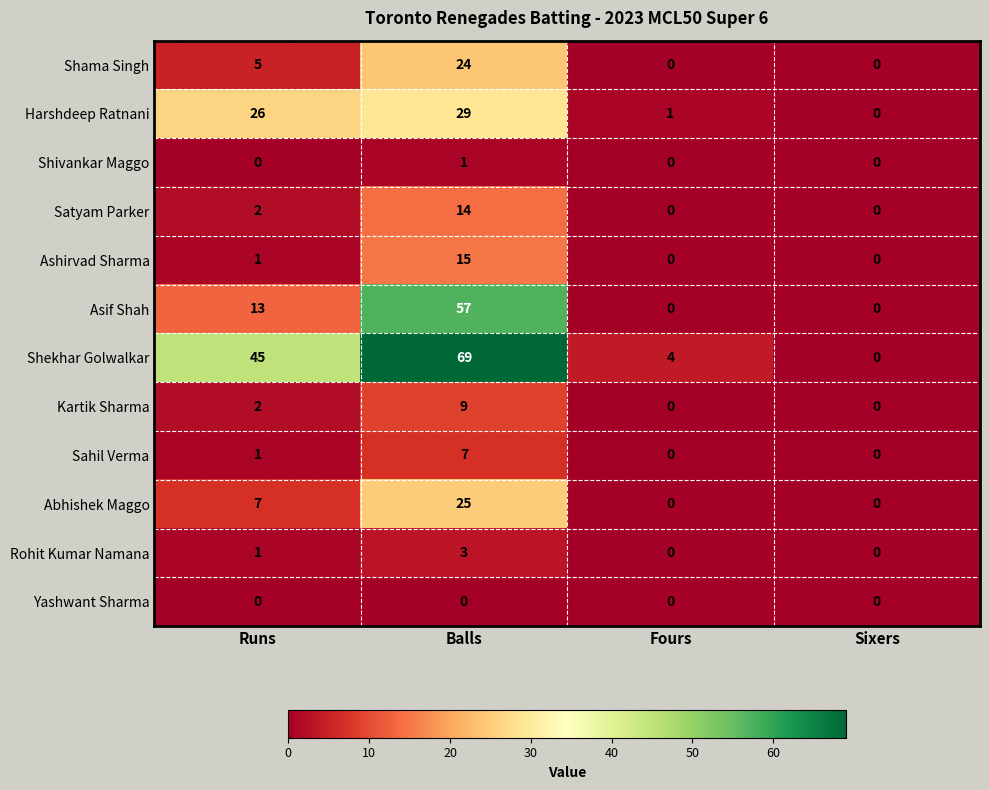

What is the average value of the Shekhar Golwalkar series?

30